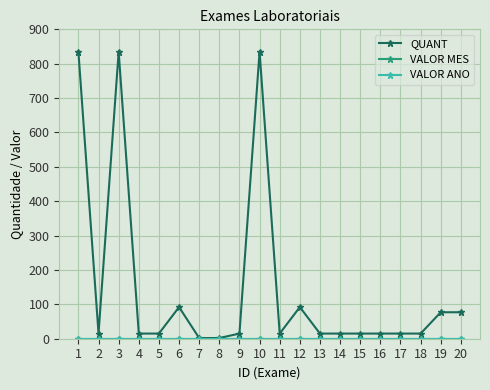

How many data points does each series have?

20